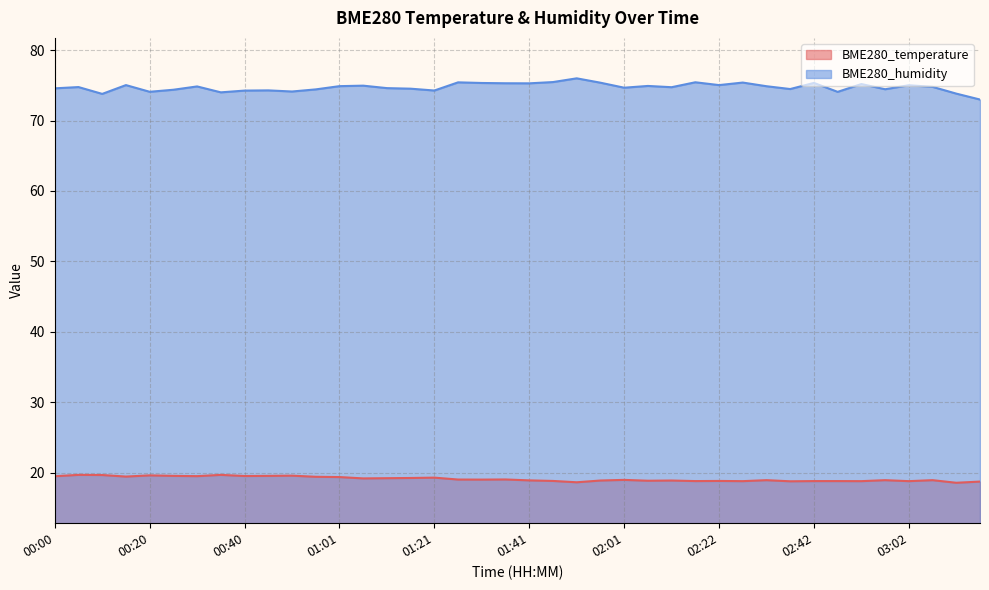

What is the value of the BME280_humidity point at the 14th from the left?

75.0